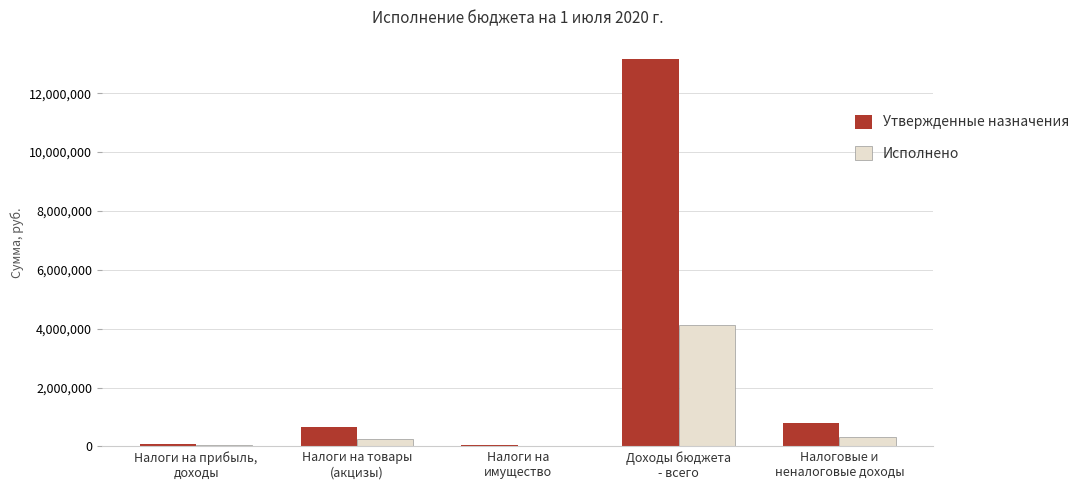

Which series has the largest total across all categories?

Утвержденные назначения